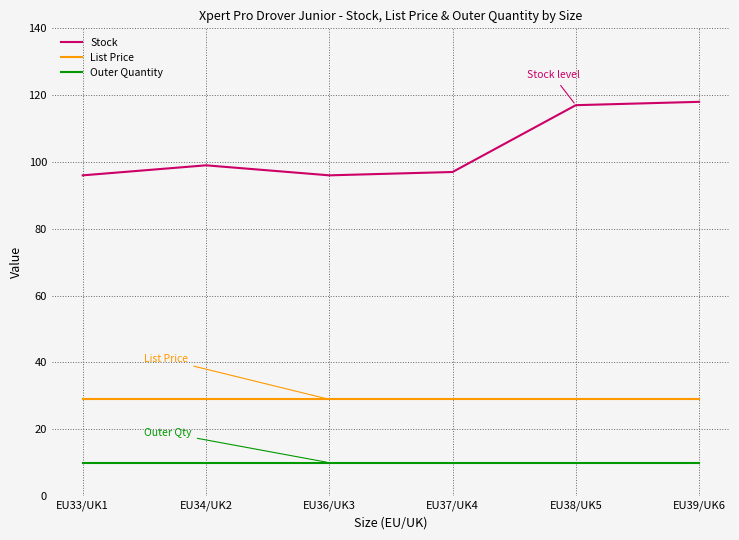

Is this an area chart (filled region under the line)?

No